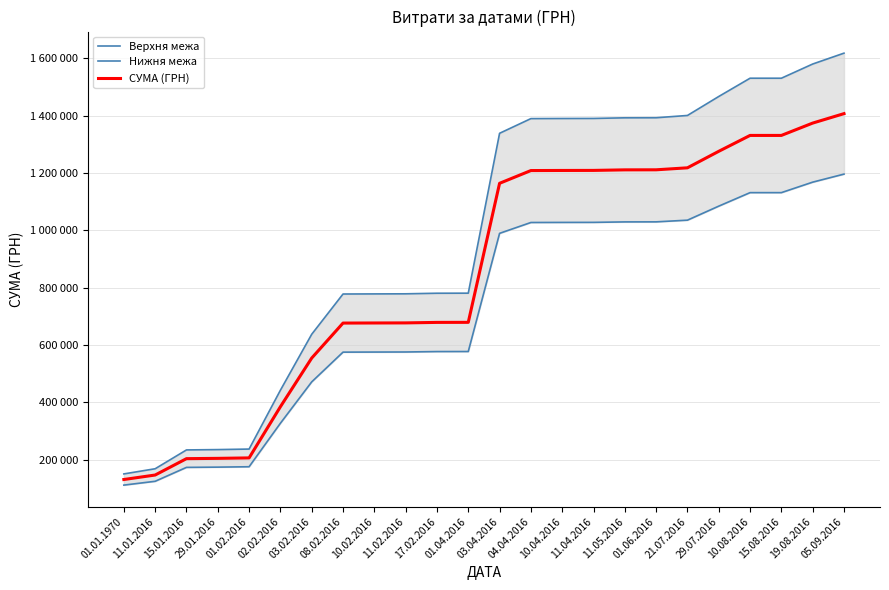

True or false: Верхня межа has more than 2 points higher than both neighbors.

False